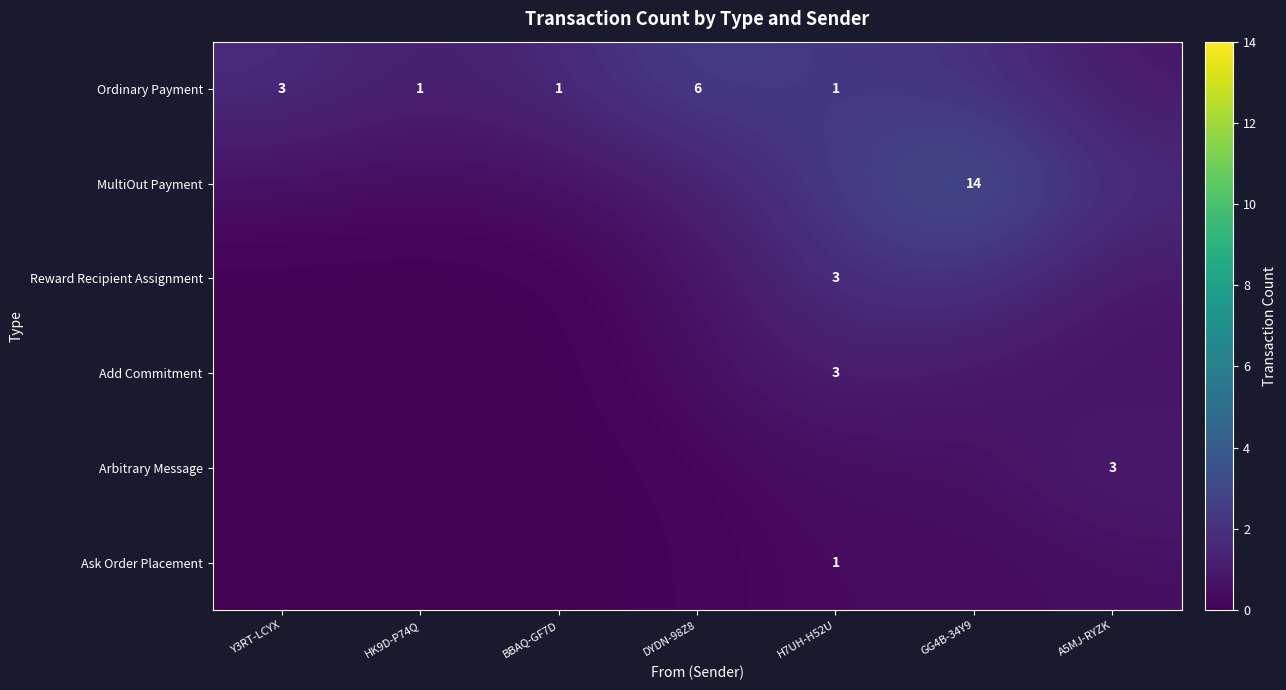

Is the value of Add Commitment at H7UH-H52U greater than the value of Ordinary Payment at HK9D-P74Q?

Yes